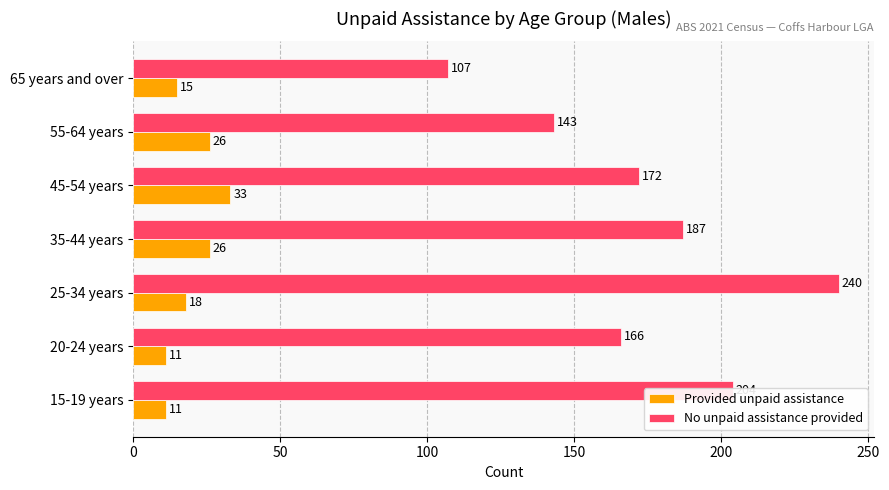

At how many categories does at least one series exceed 70?

7